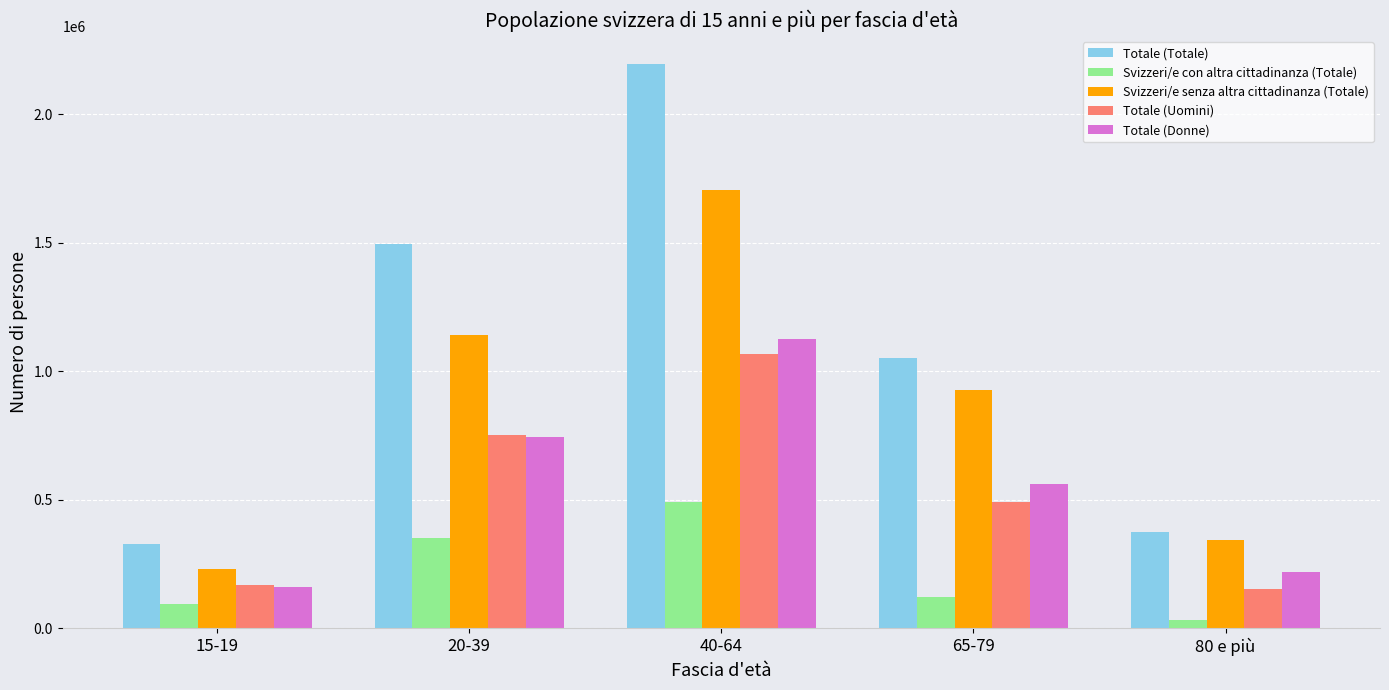

How many values in the Svizzeri/e con altra cittadinanza (Totale) series are below 122420?

2